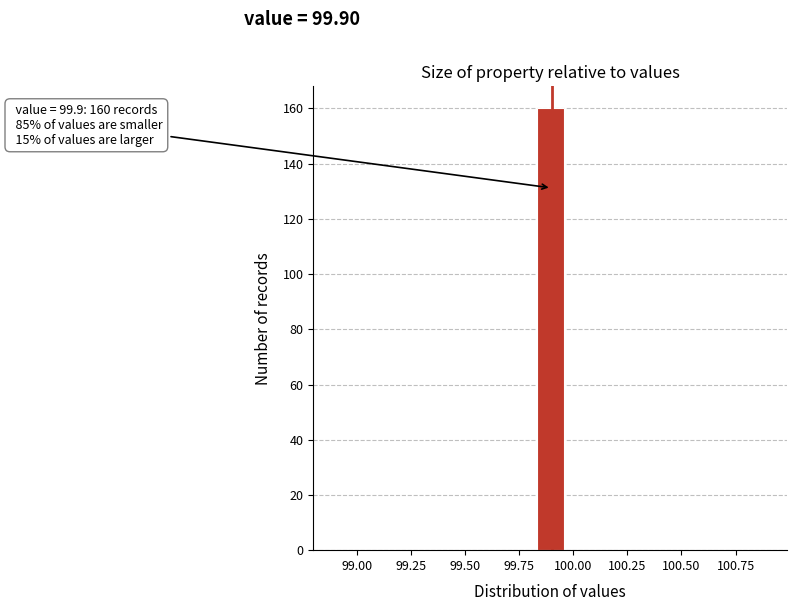

Read against the x-axis, roughly where is the centre of the tallest bar?

99.90